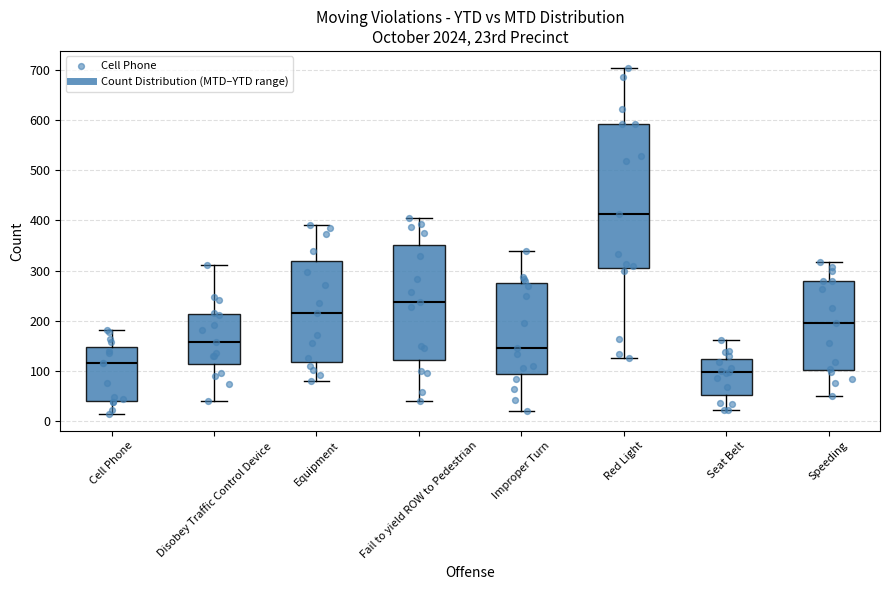

Which box has the highest median line?

Red Light